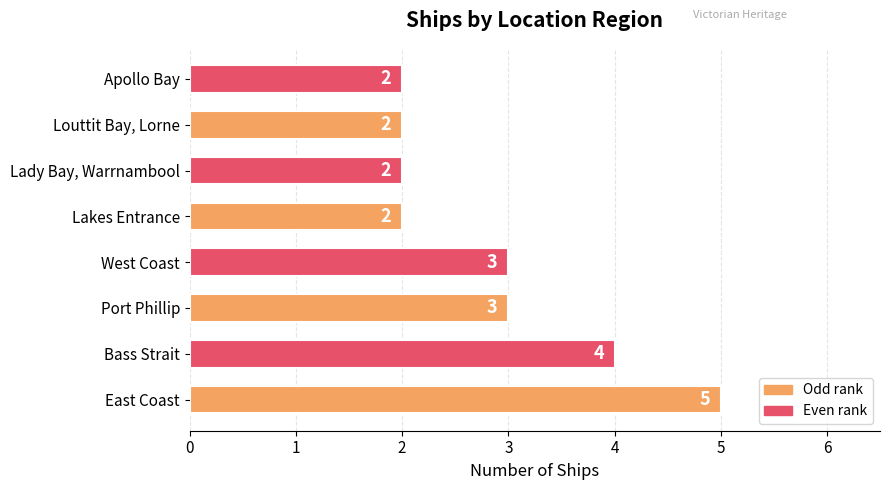

What value does the data have at Port Phillip?

3